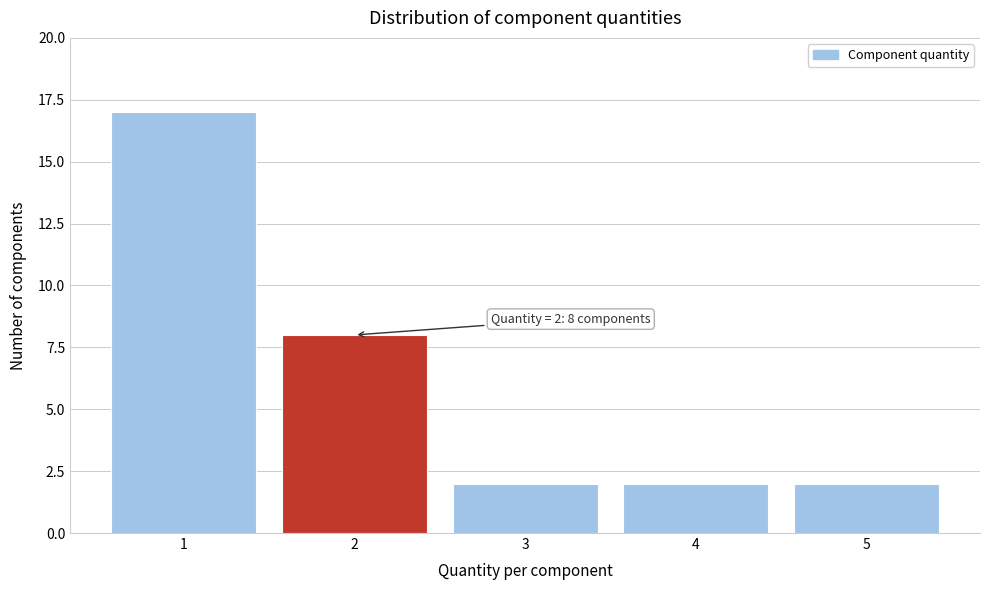

Over which range of the x-axis is the bar tallest?

0.5 to 1.5